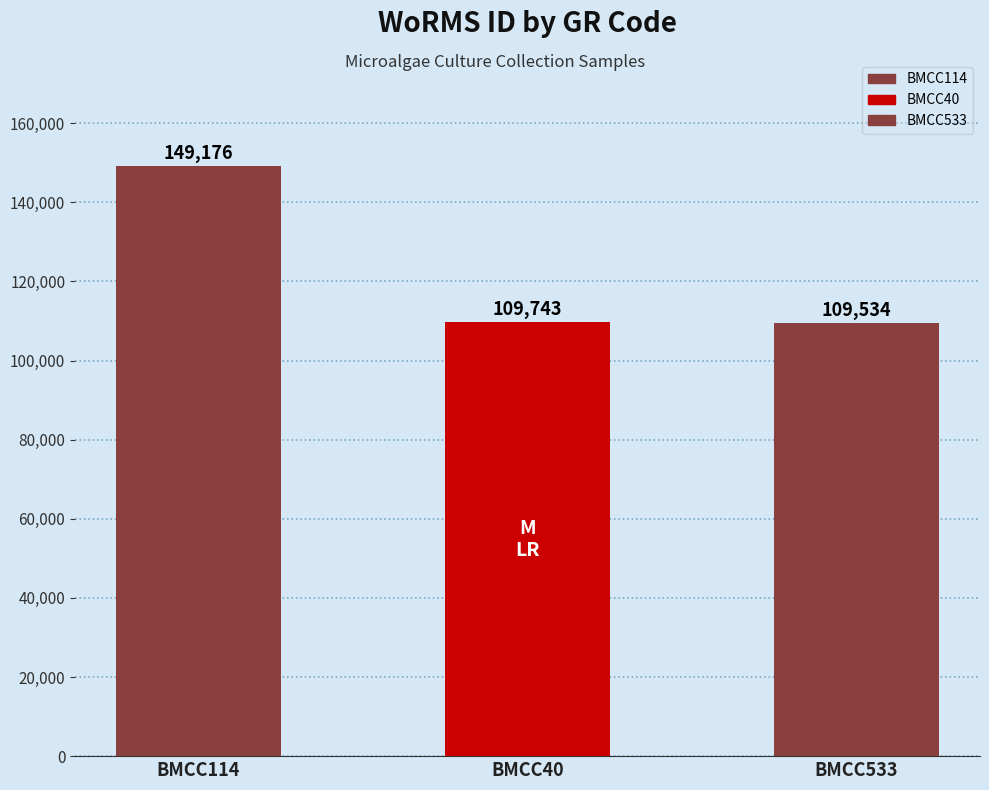

True or false: the data shows 193605 at BMCC533.

False